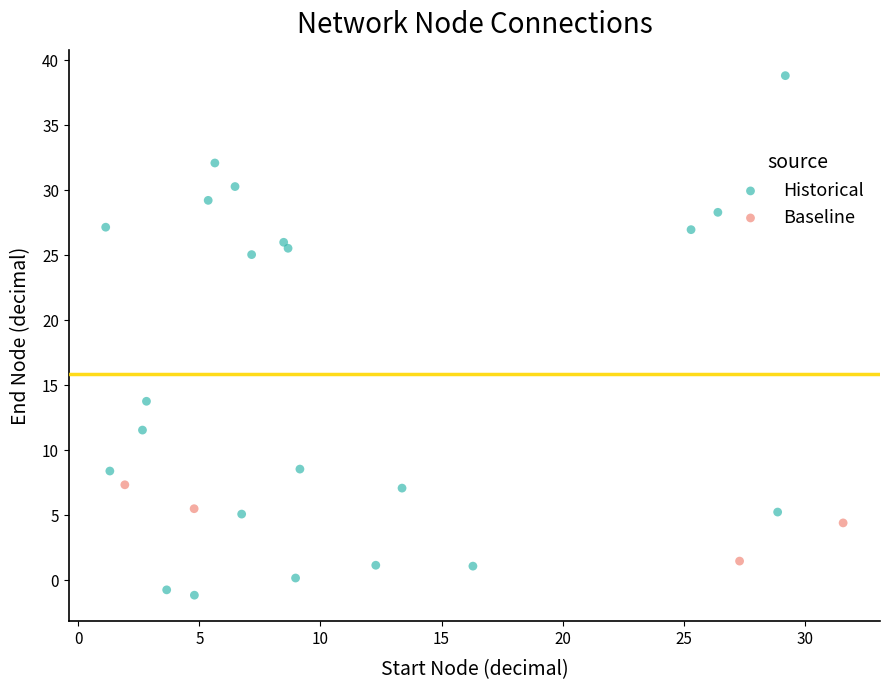

Which series reaches the maximum Y coordinate?

Historical